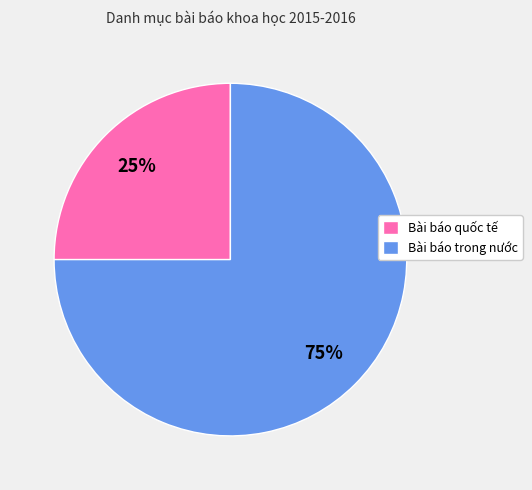

Which category accounts for the majority?

Bài báo trong nước